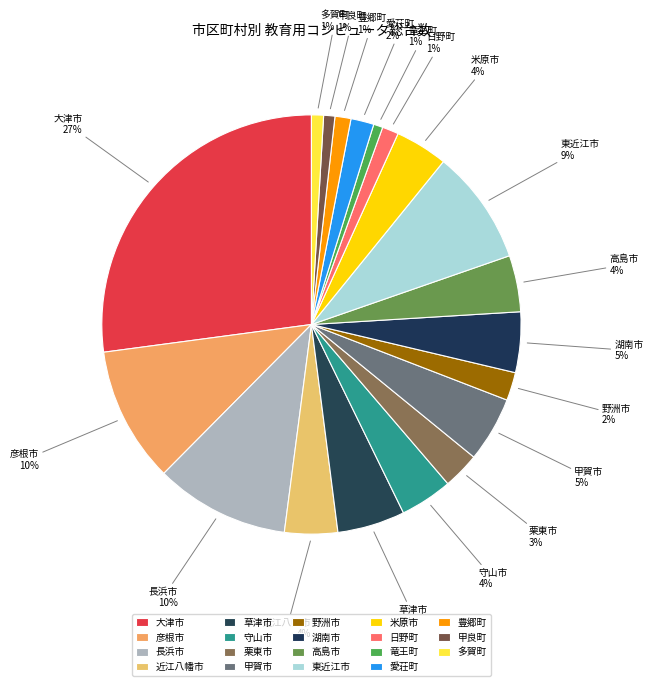

Is 豊郷町 the majority of the pie?

No